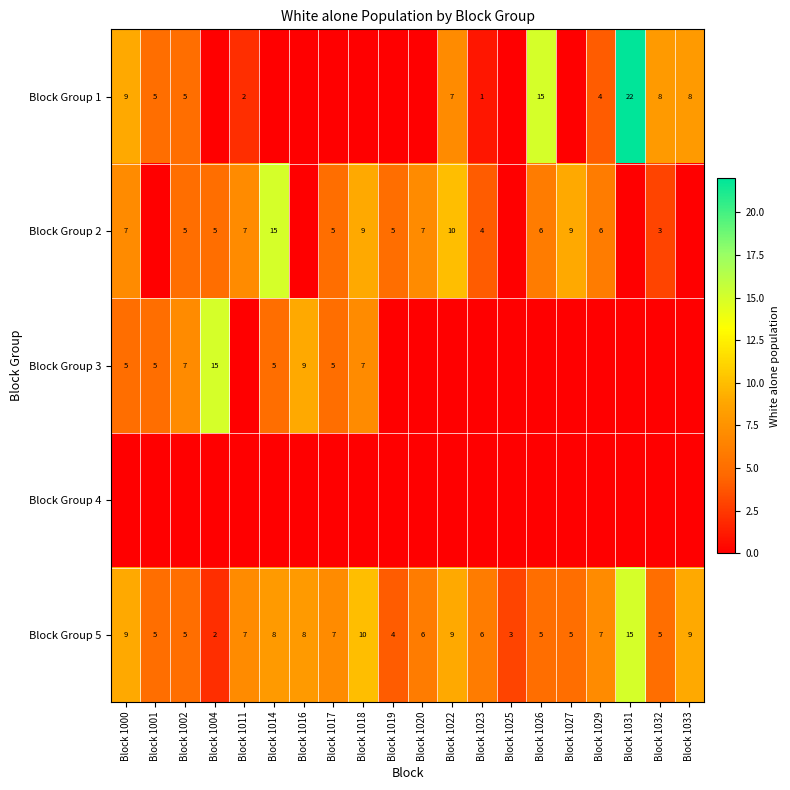

Is it true that Block Group 5 equals 5 at Block 1027?

True